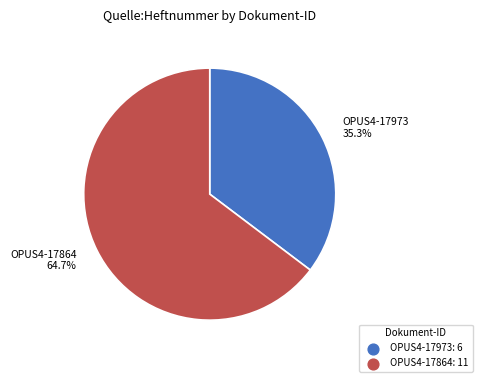

What is the smallest slice in the pie chart?

OPUS4-17973